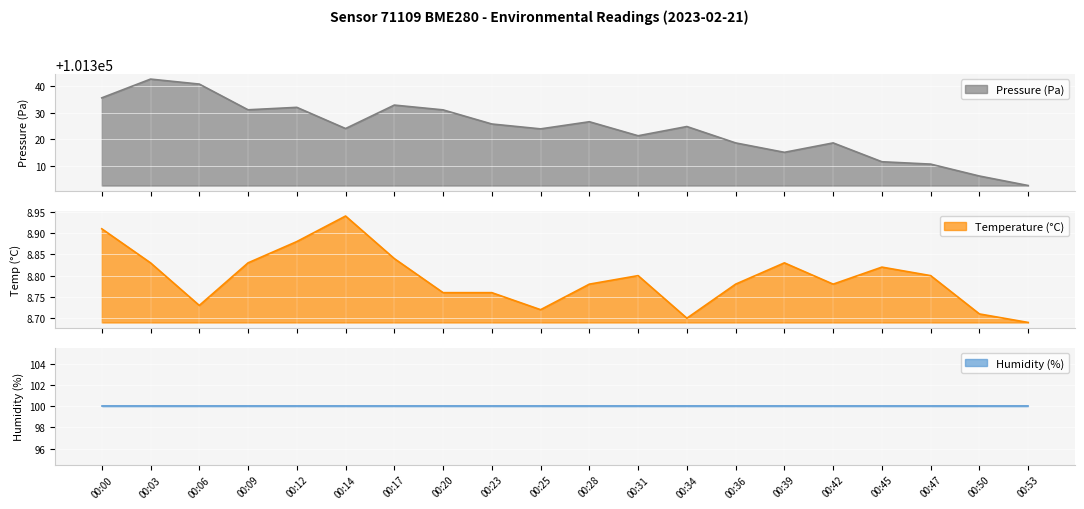

True or false: temperature and pressure cross at least once.

False